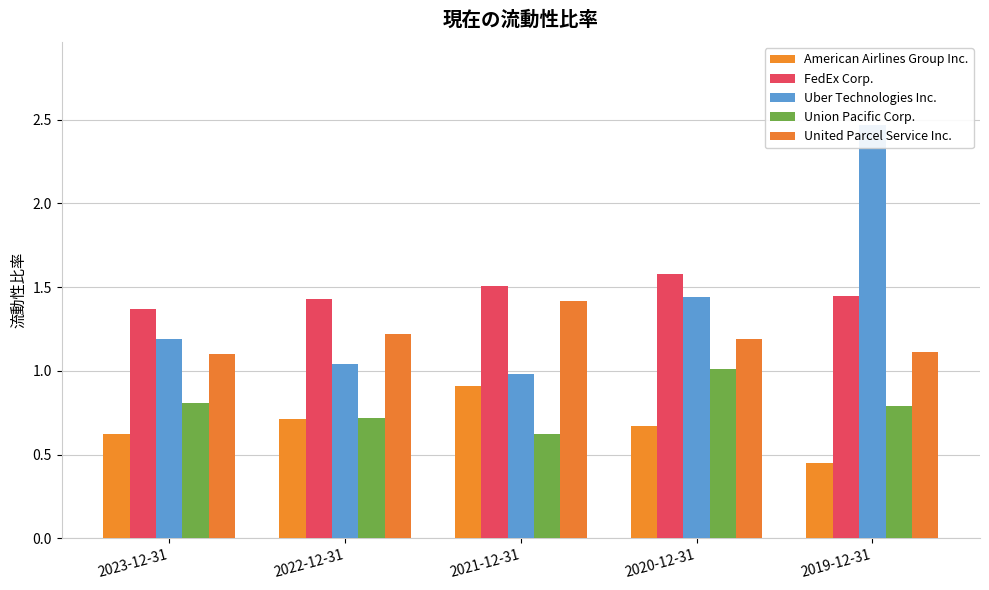

What is the difference between the highest and lowest values at 2022-12-31?

0.7